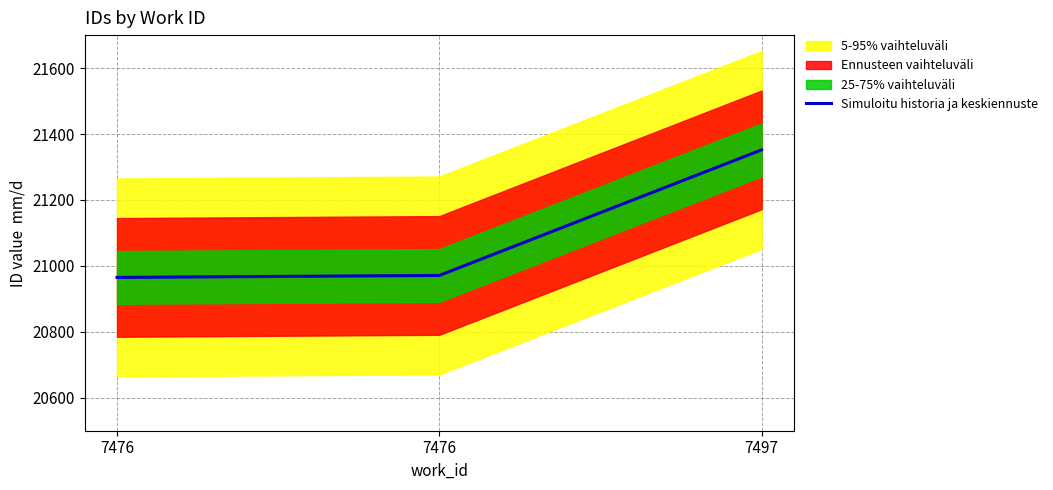

The chart shows a value of 31114 at 7497. True or false?

False